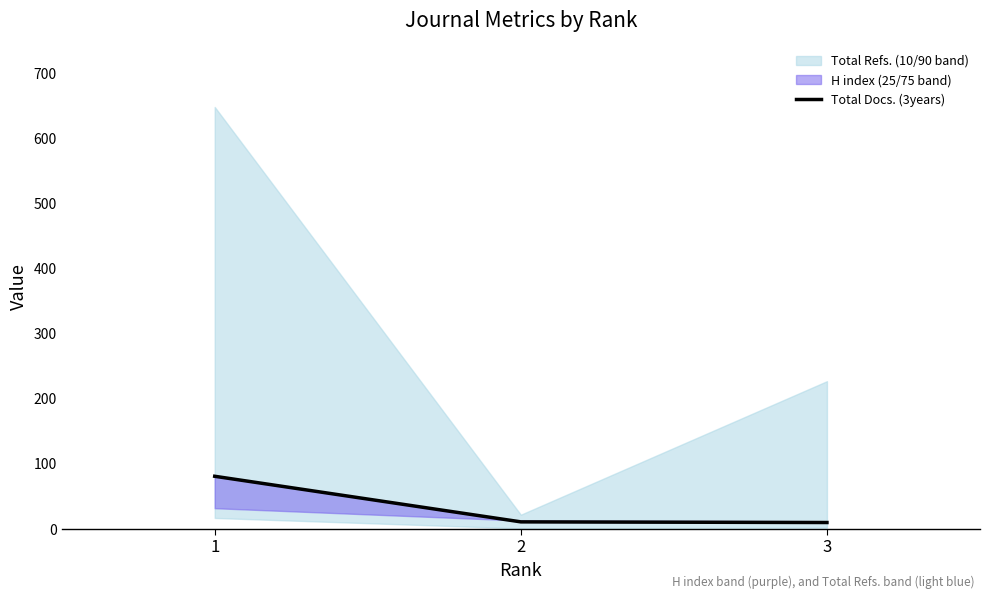

Where does the data first go above 11?

1